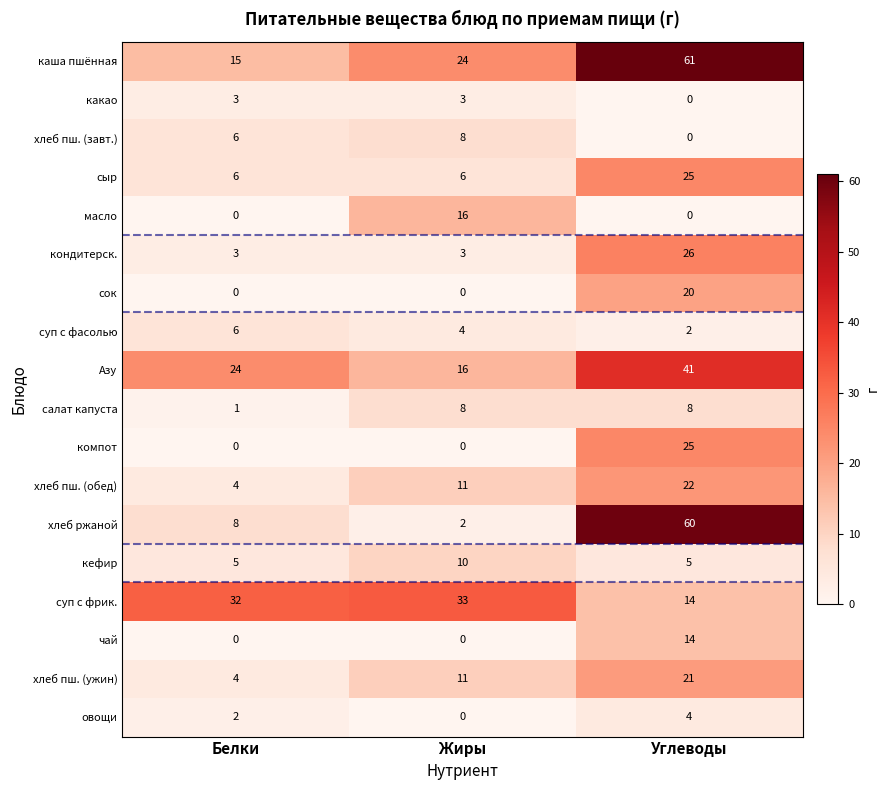

What value does the хлеб пш. (ужин) series have at Жиры, to the nearest 5?

10